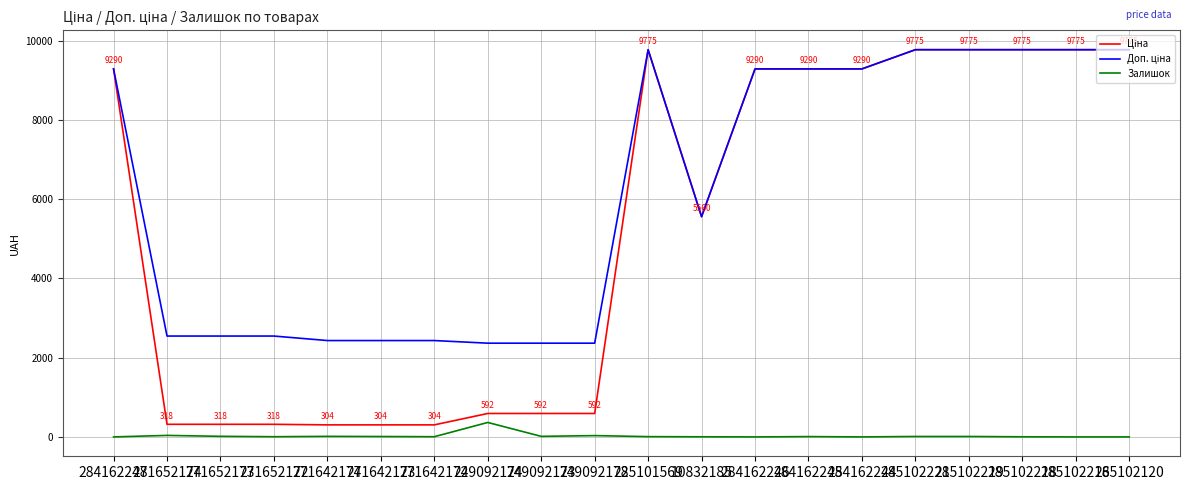

At which label does Залишок reach its peak?

249092174